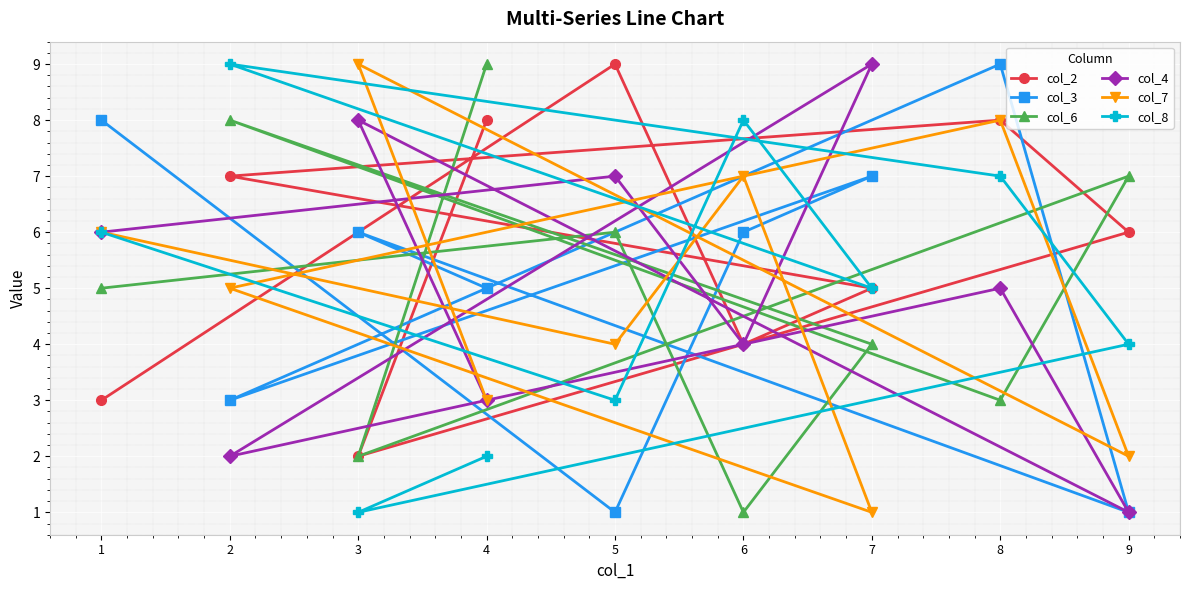

Which label corresponds to the largest value in the chart?

5